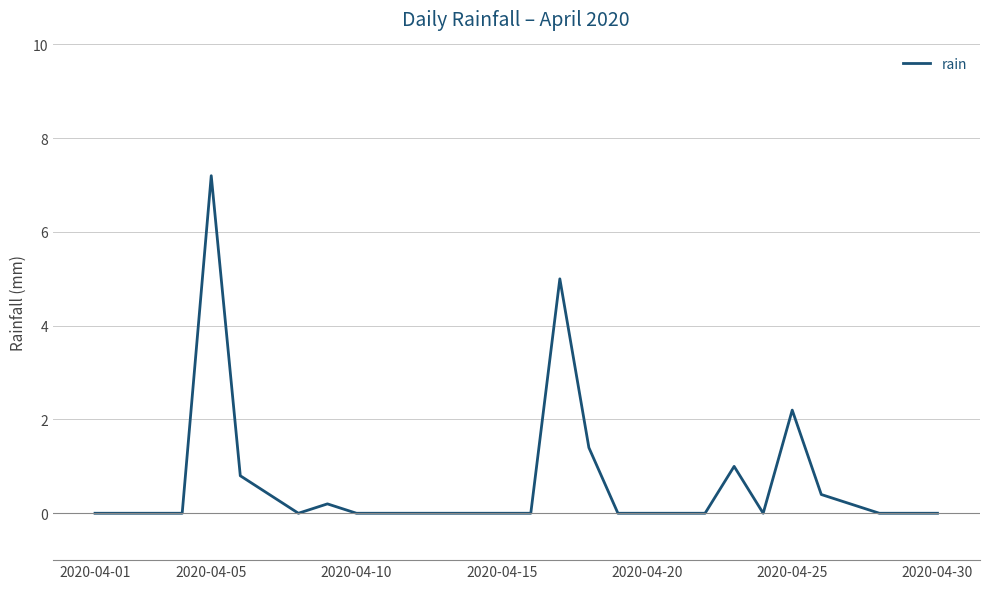

Does the chart have visible grid lines?

Yes